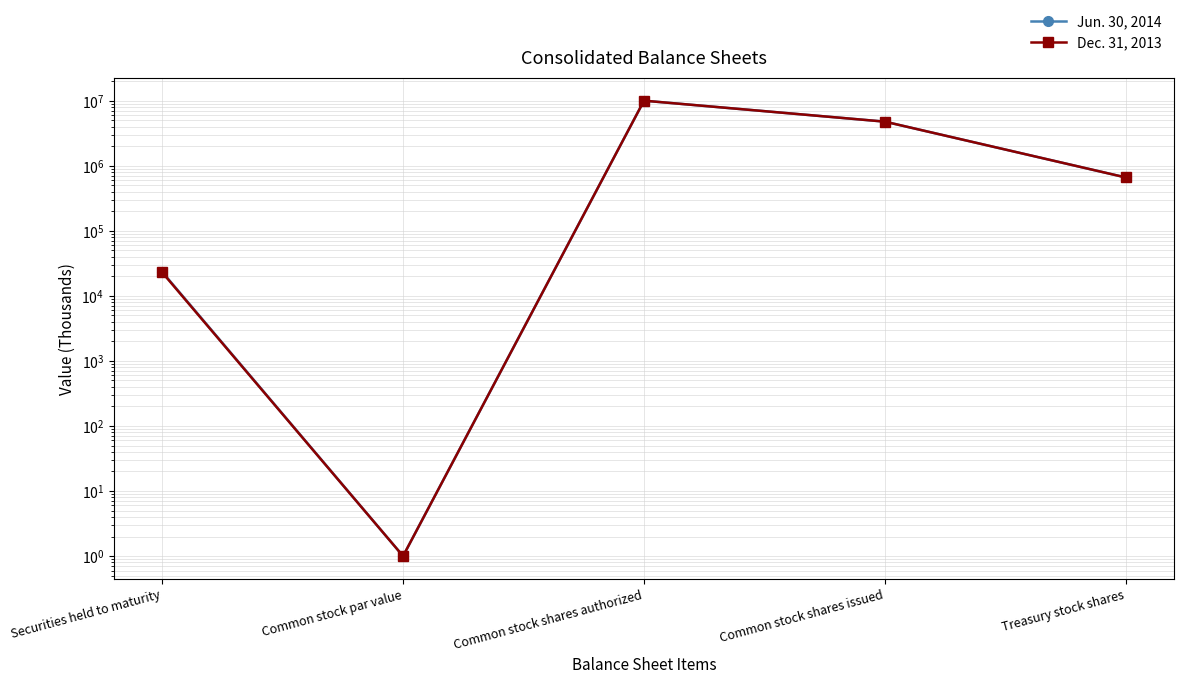

What is the total value across all series at Common stock shares issued?

9516984